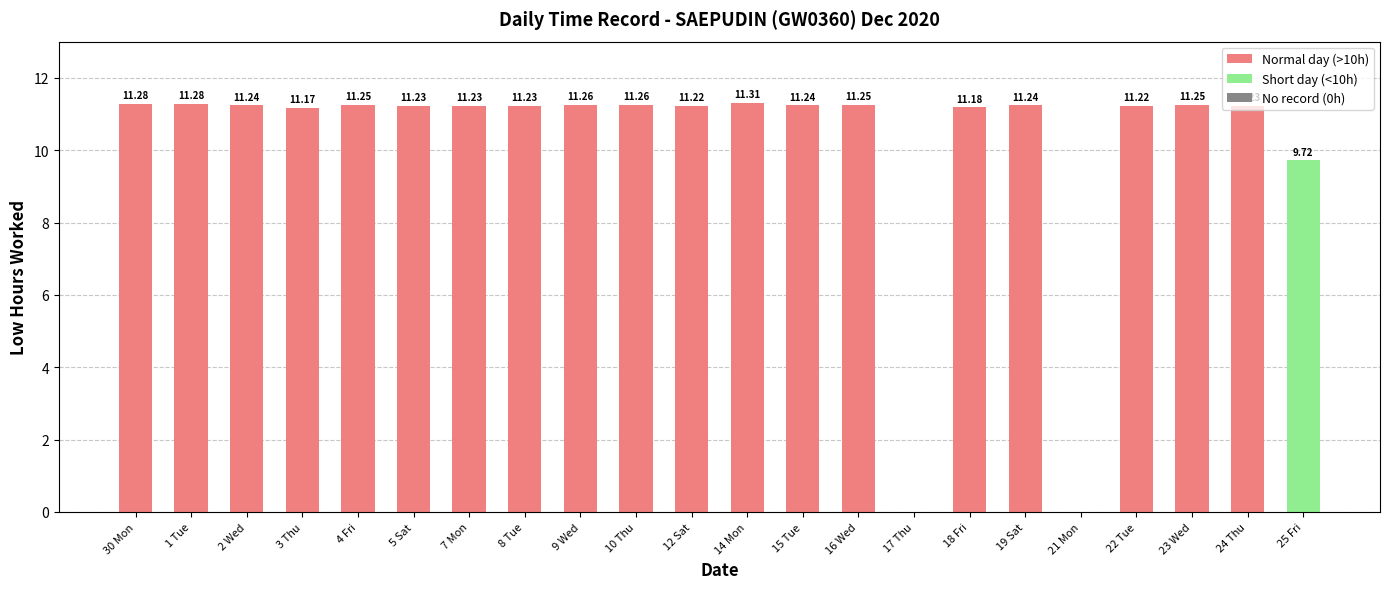

What is the sum of all values?

223.3